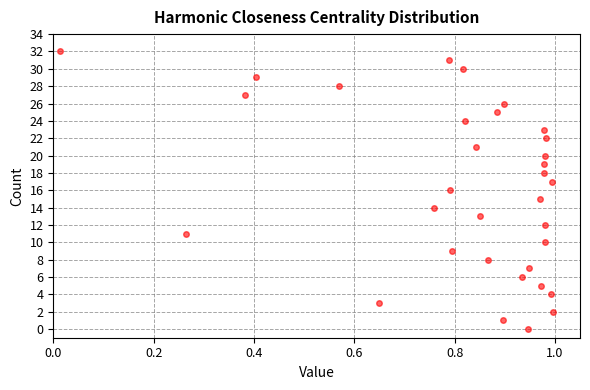

What is the range of Y values (max minus min)?

32